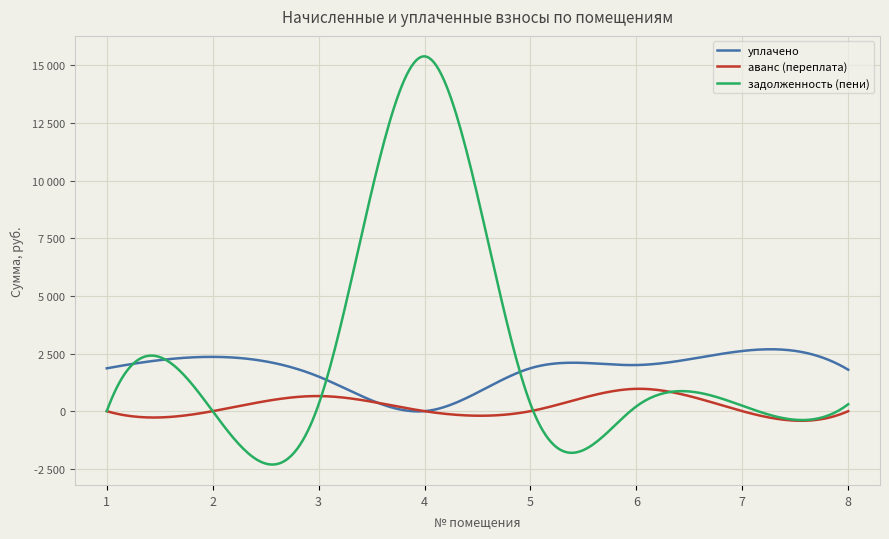

How many interior local valleys does the задолженность (пени) series have?

1